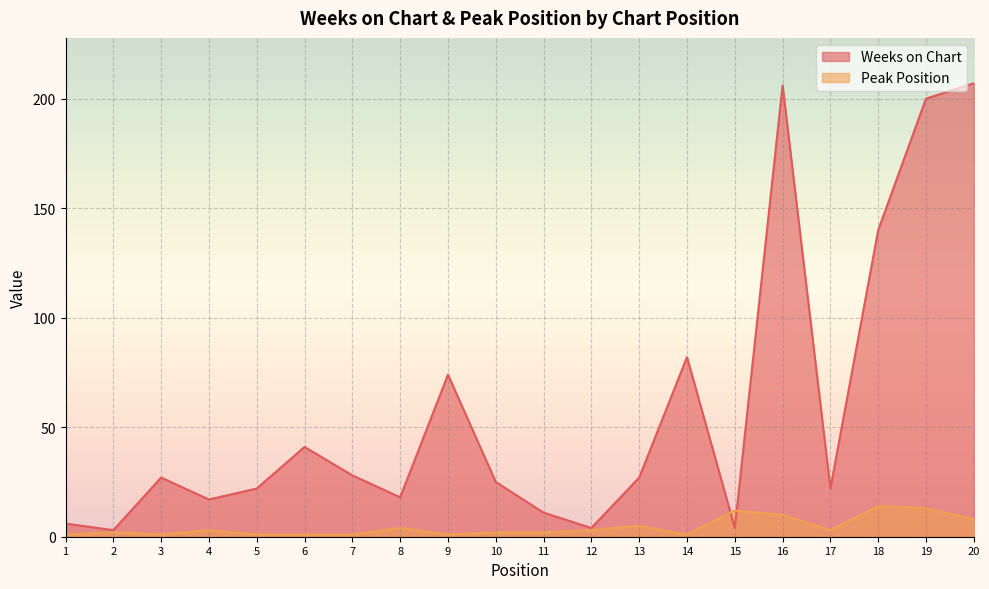

How many times do Weeks on Chart and Peak Position cross each other?

2